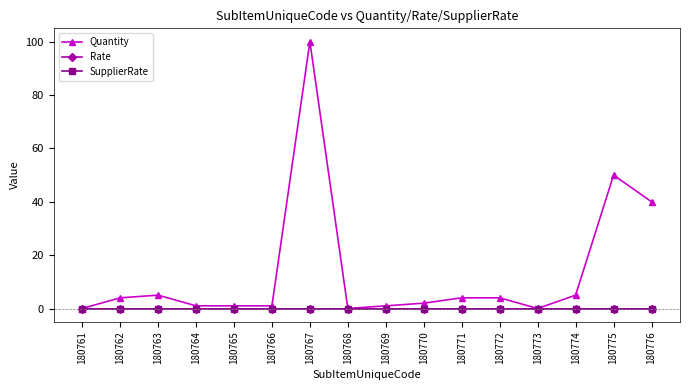

Is this an area chart (filled region under the line)?

No